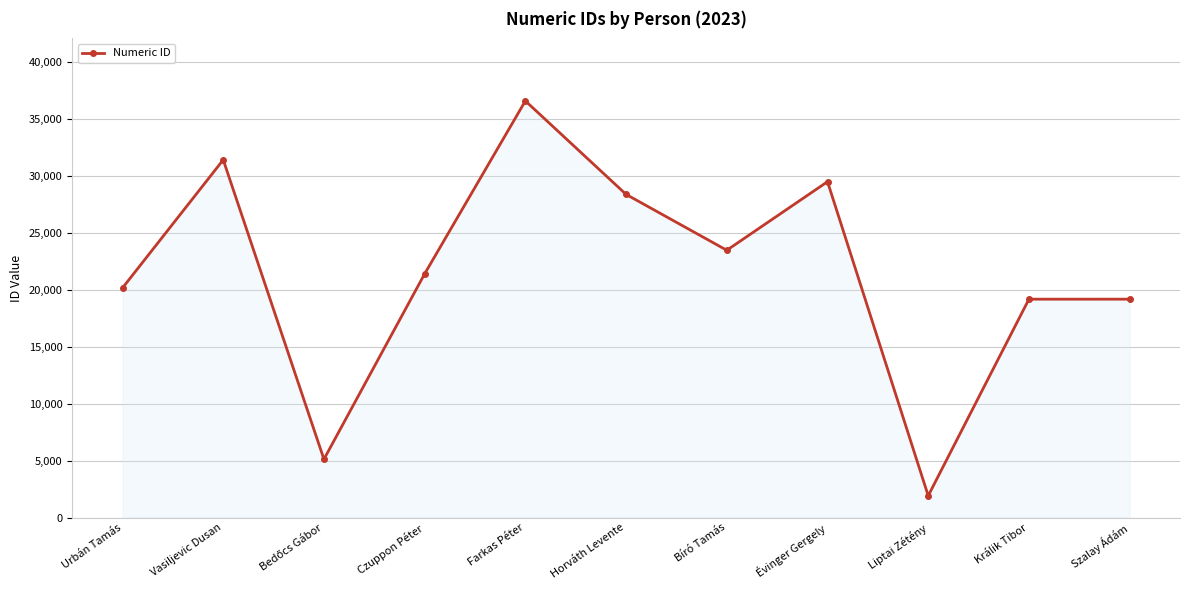

What is the ratio of the value at Králik Tibor to the value at Czuppon Péter?

0.9